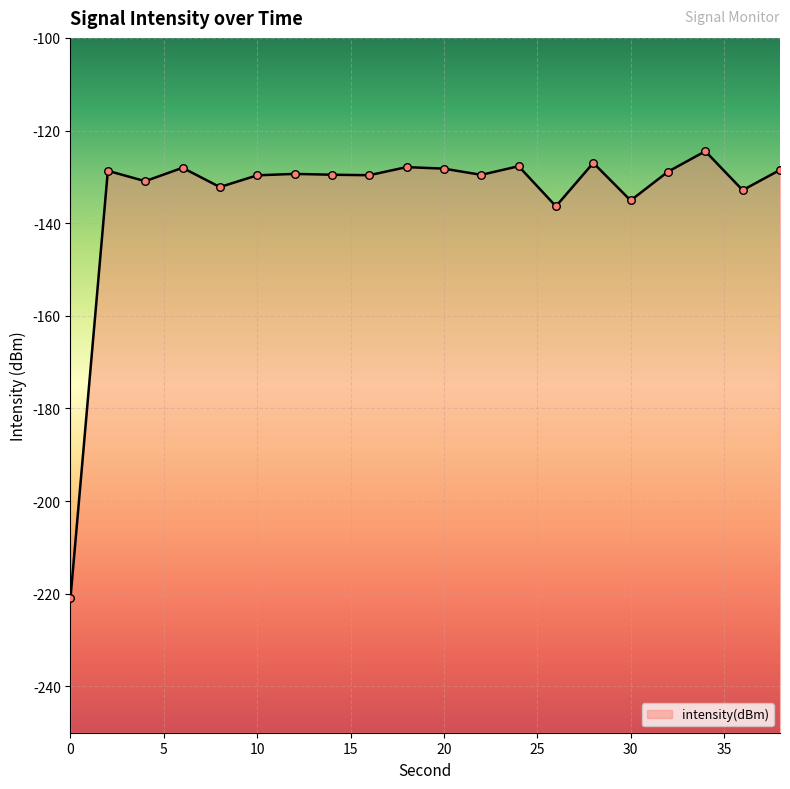

Between 14 and 32, which is larger?

32